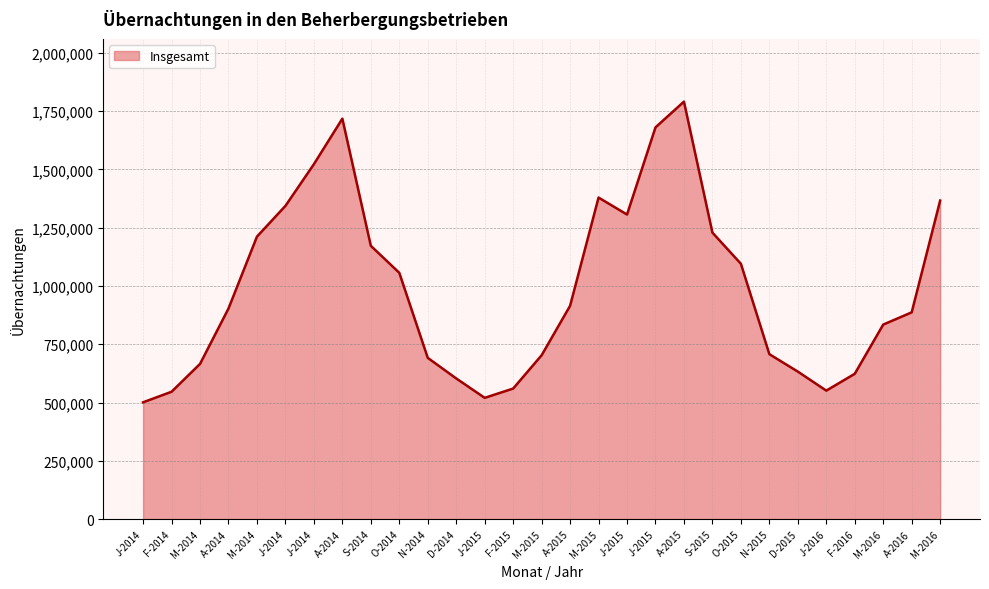

The chart shows a value of 983227 at N-2014. True or false?

False